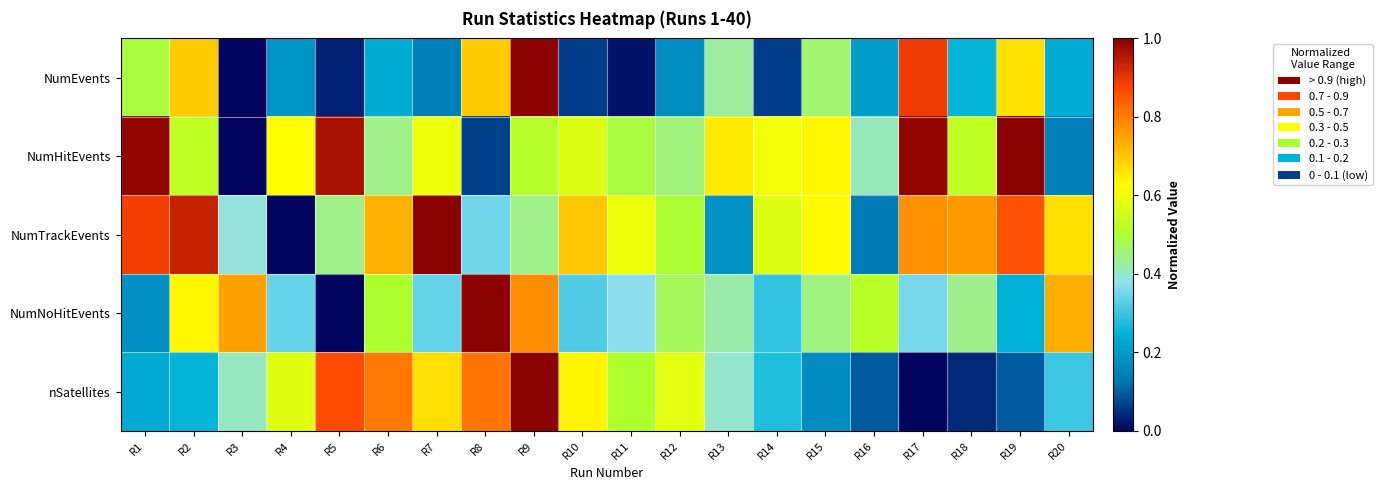

At how many categories does at least one series exceed 0?

20